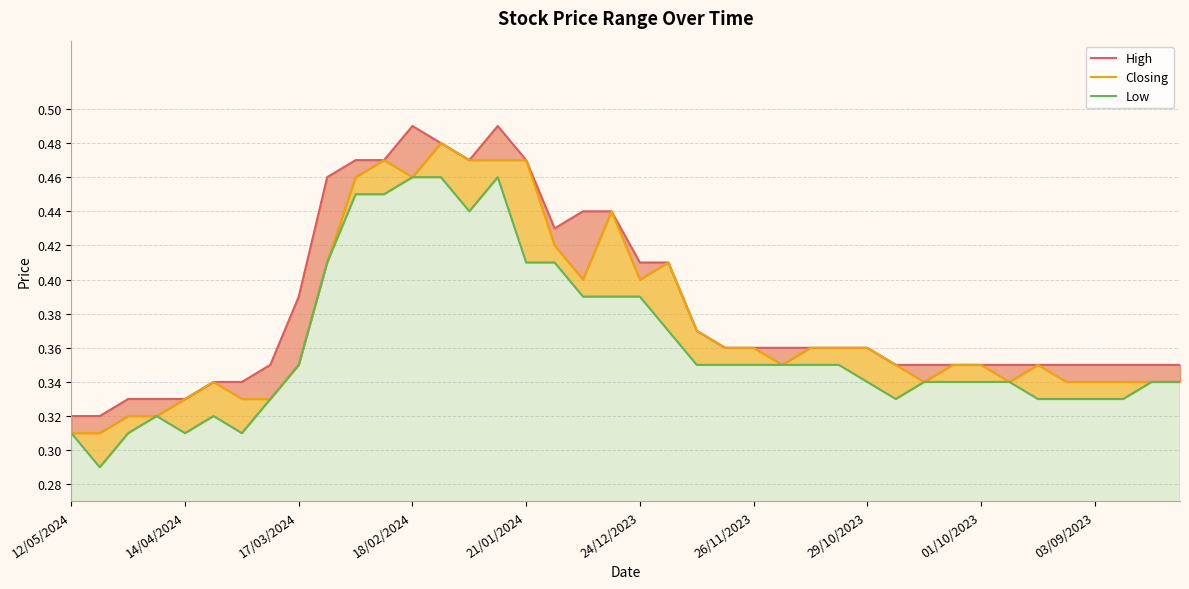

What is the greatest value displayed?

0.5